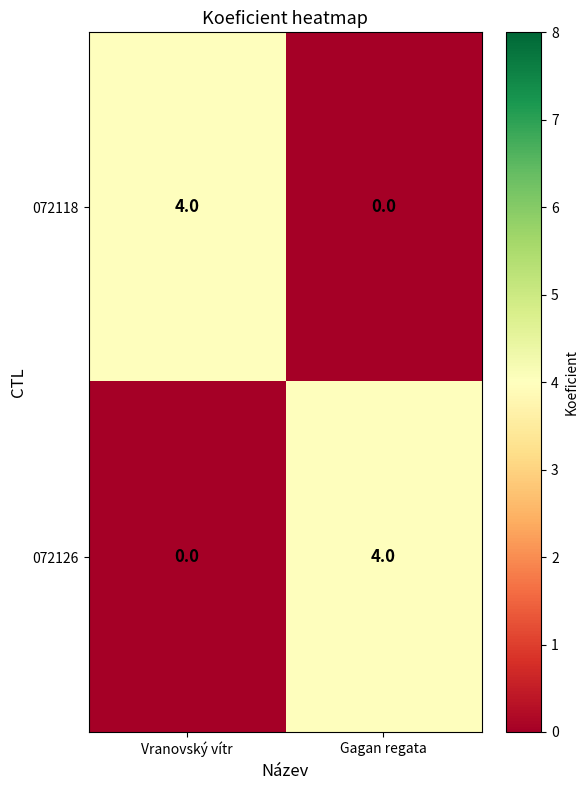

Is the value of 072126 at Gagan regata greater than the value of 072118 at Gagan regata?

Yes